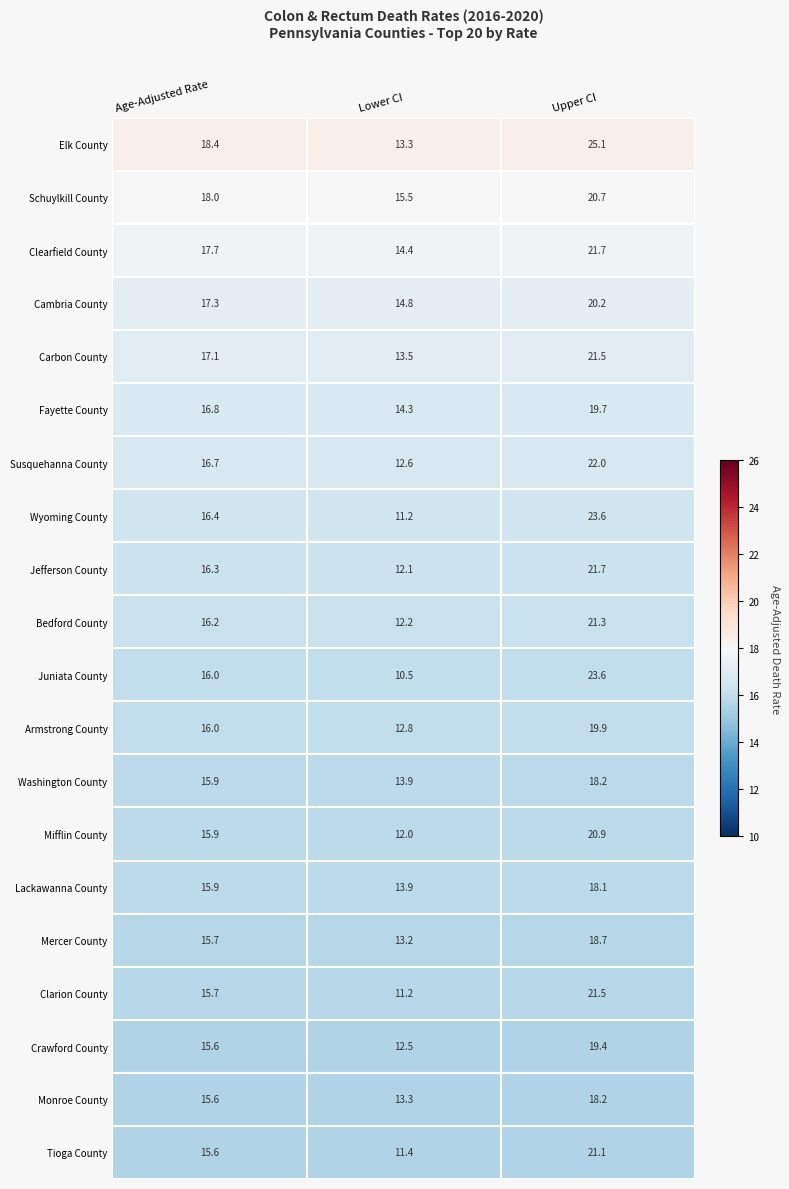

What is the approximate value of Carbon County at Upper CI?

21.5